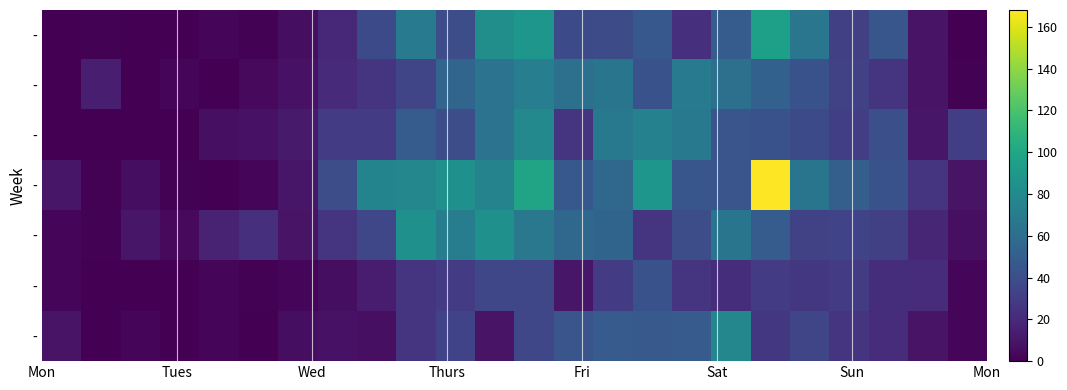

How many data points does each series have?

24